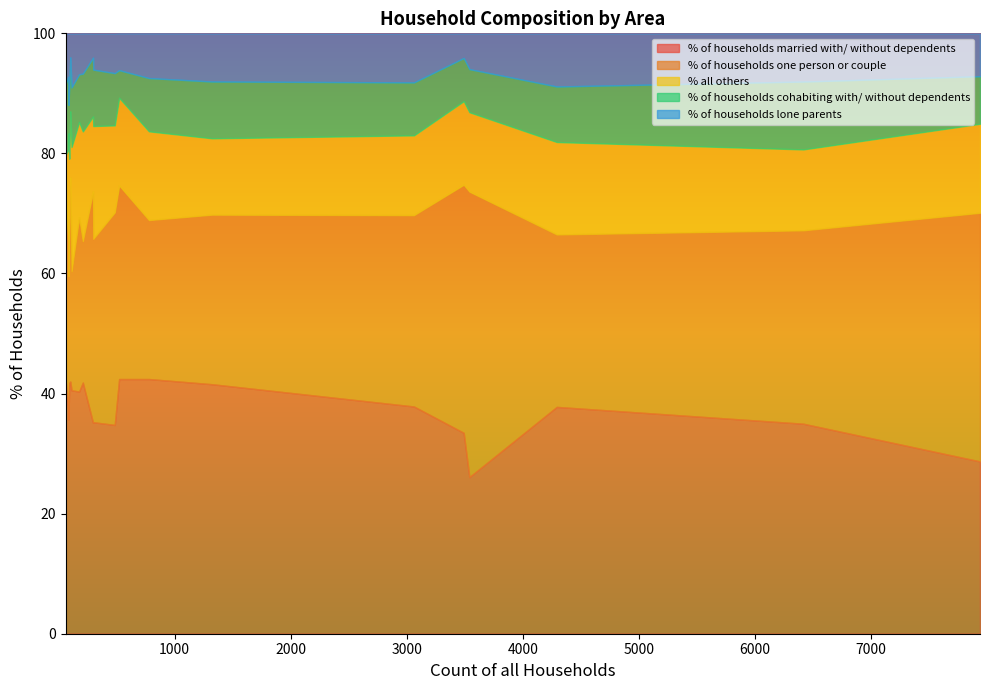

What is the difference between the second highest and second lowest values in the % all others series?

9.7